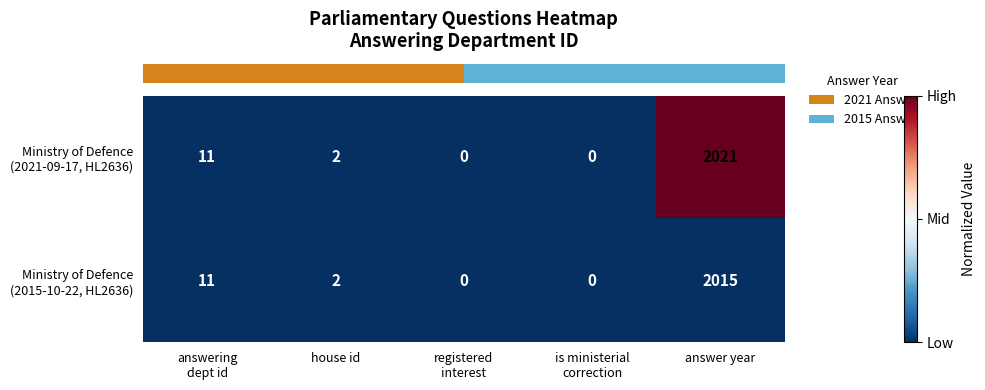

What is the total value across all series at answer year?

4036